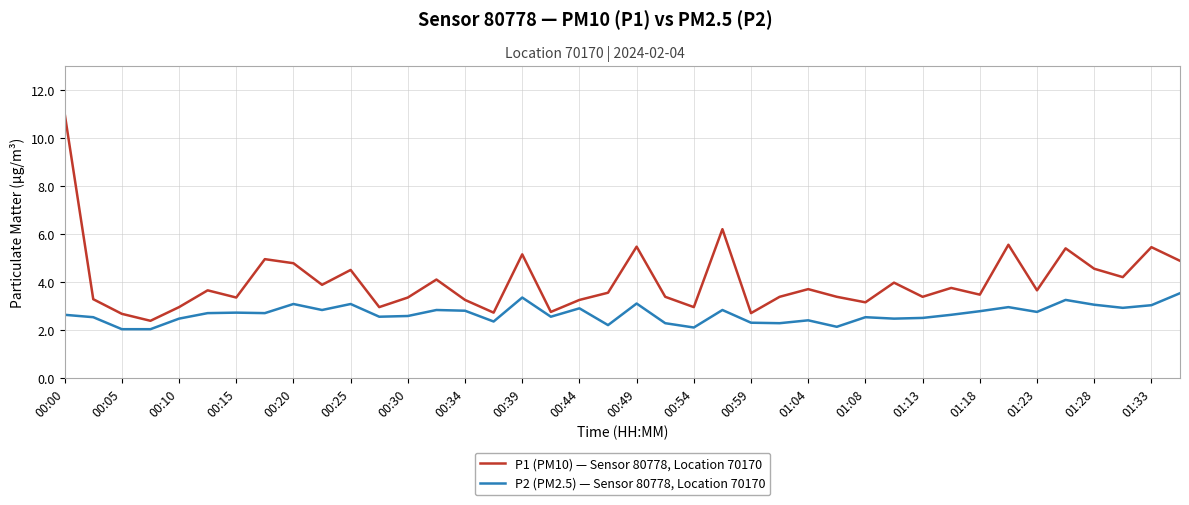

What is the lowest value of the P1 (PM10) — Sensor 80778, Location 70170 series?

2.4